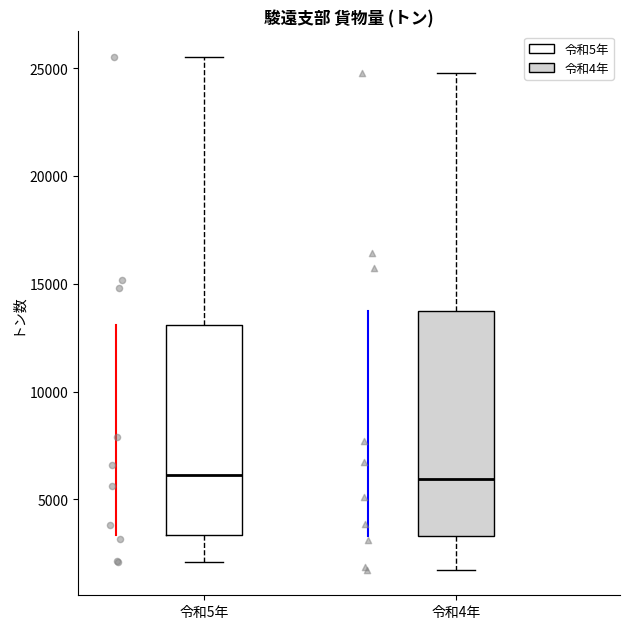

Reading left to right, transcribe this box plot: for each box, give where its median line is, the range the box spans, and where its two whiskers end, as read against the y-axis. The values are not printed on the chart, so give them approximately, as read against the axis.

令和5年: median 6000, box 3500 to 13000, whiskers 2000 to 25500
令和4年: median 6000, box 3500 to 13500, whiskers 1500 to 25000